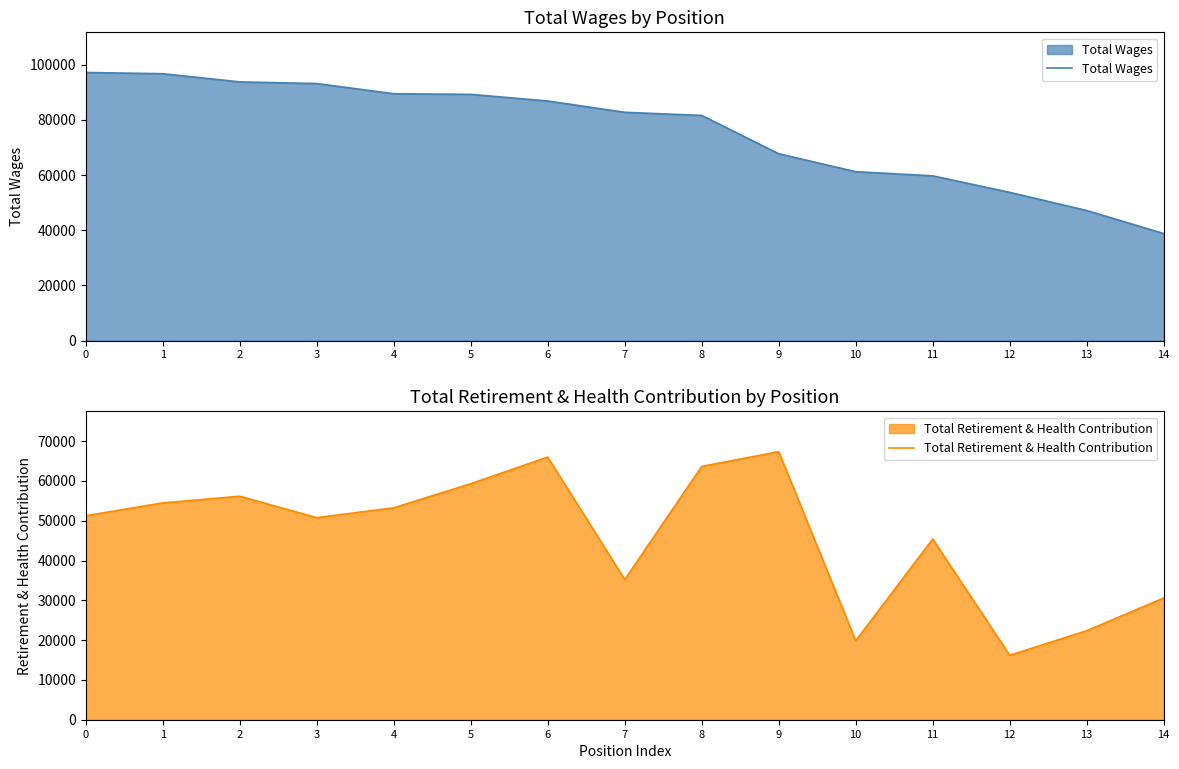

Rank the series by their average value, from lowest to highest.

Total Retirement & Health Contribution, Total Wages